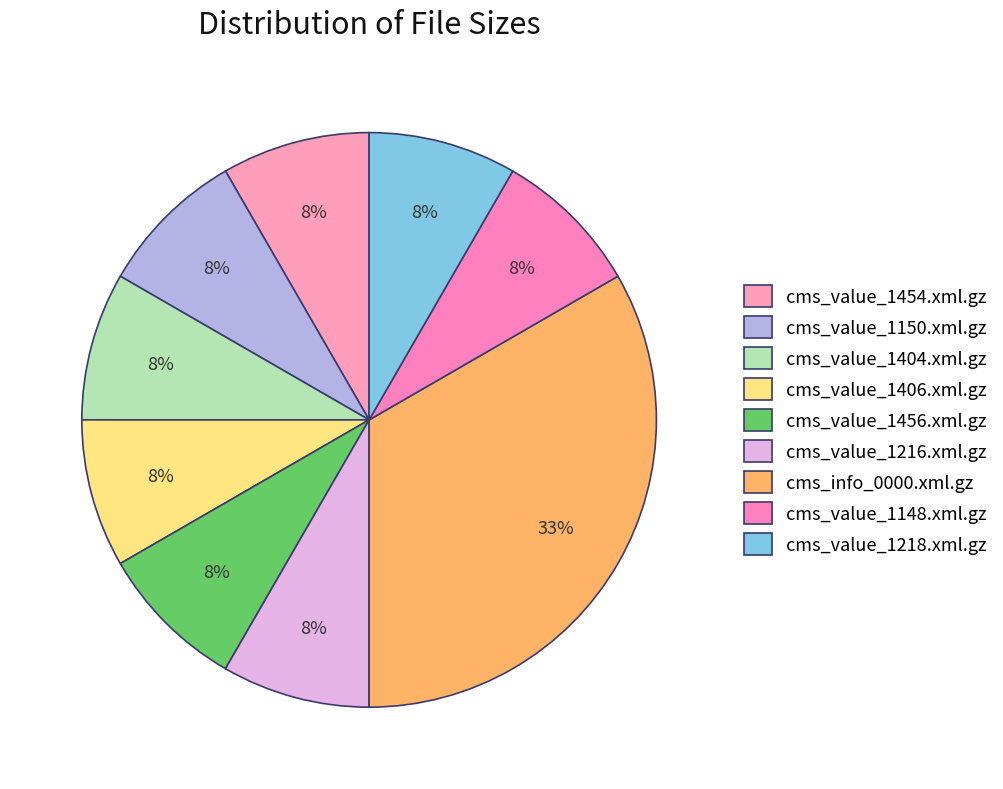

How many segments does this pie chart have?

9